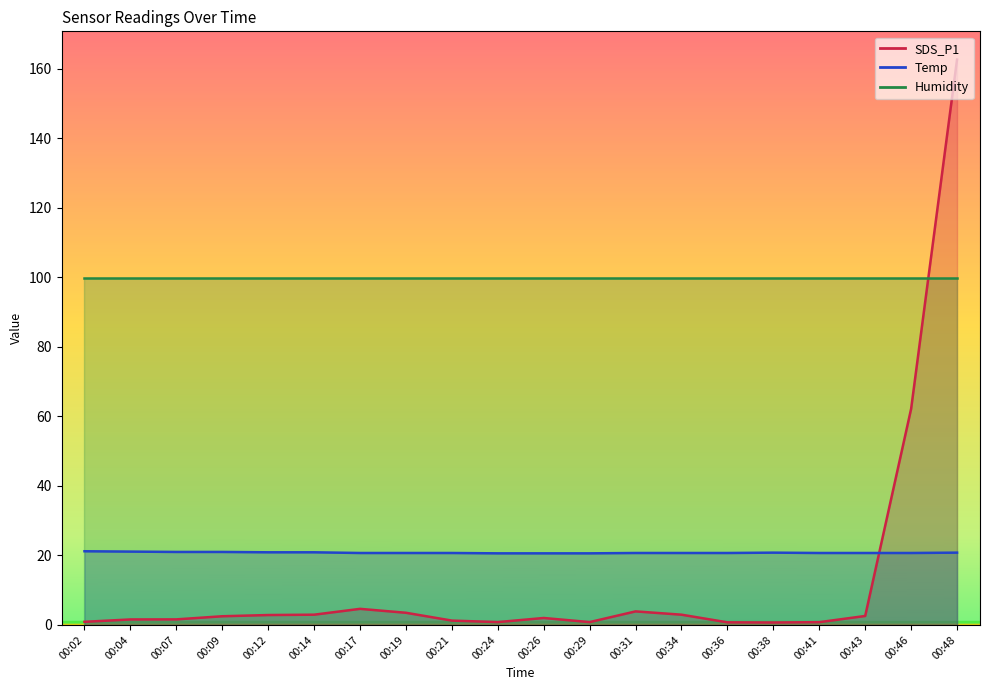

How many times do SDS_P1 and Temp cross each other?

1